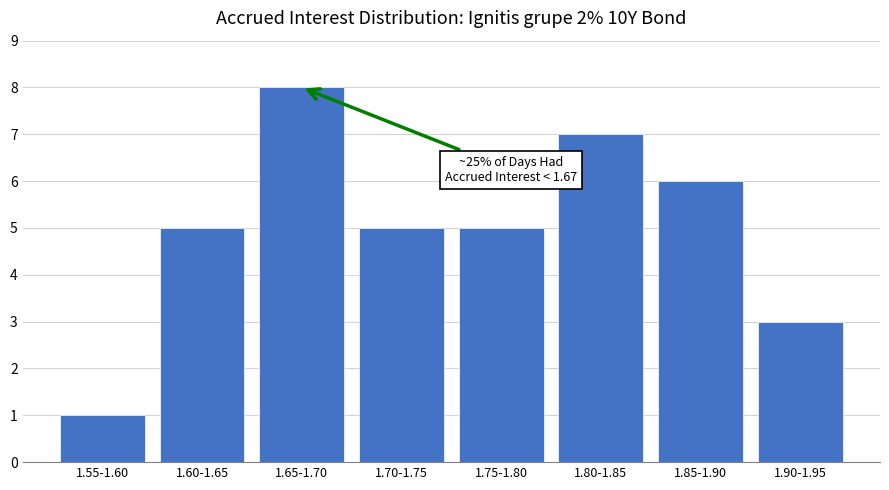

Reading left to right, what are all the values shown in this chart?

1	5	8	5	5	7	6	3